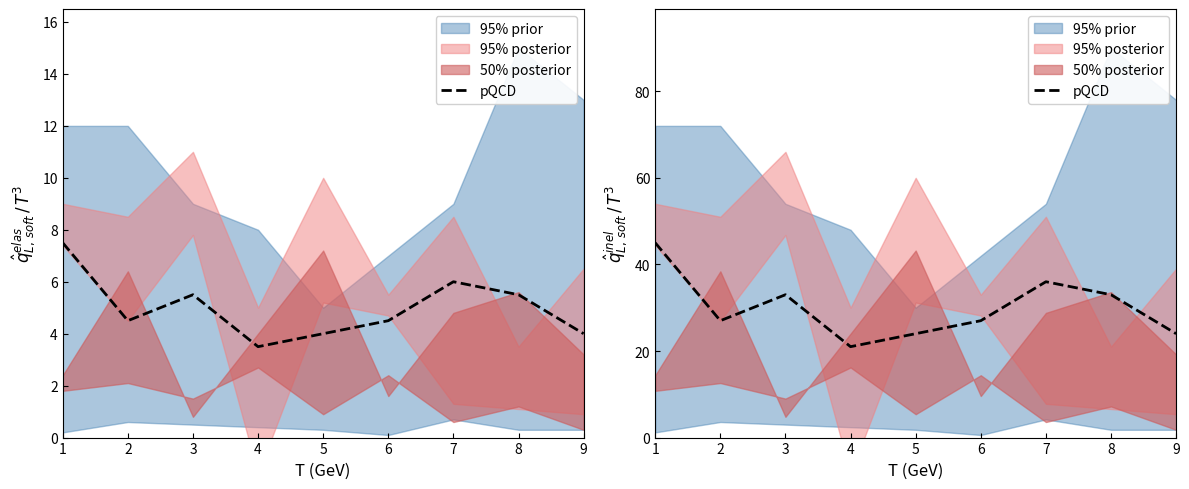

Reading left to right, what are all the values shown in this chart?

1=45	2=27	3=33	4=21	5=24	6=27	7=36	8=33	9=24